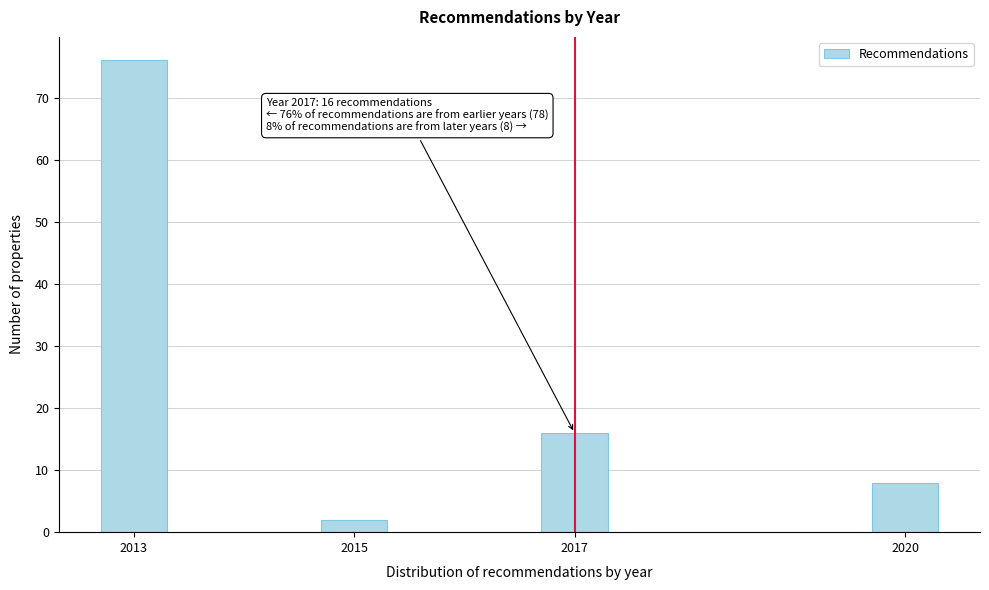

Reading left to right, transcribe all the data shown in this chart.

76	2	16	8